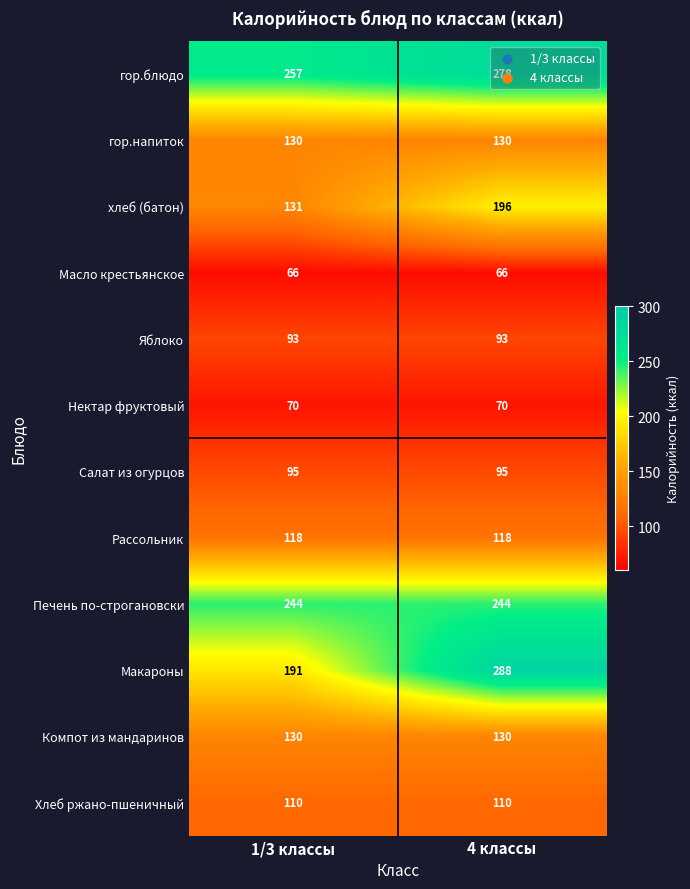

At which category is the sum across all series the highest?

4 классы